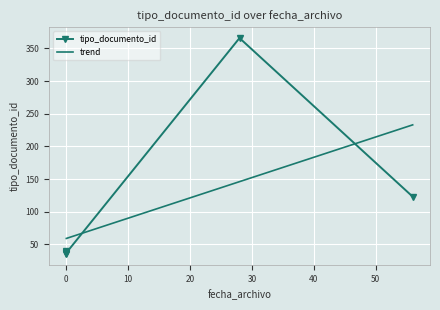

What is the smallest value displayed?

35